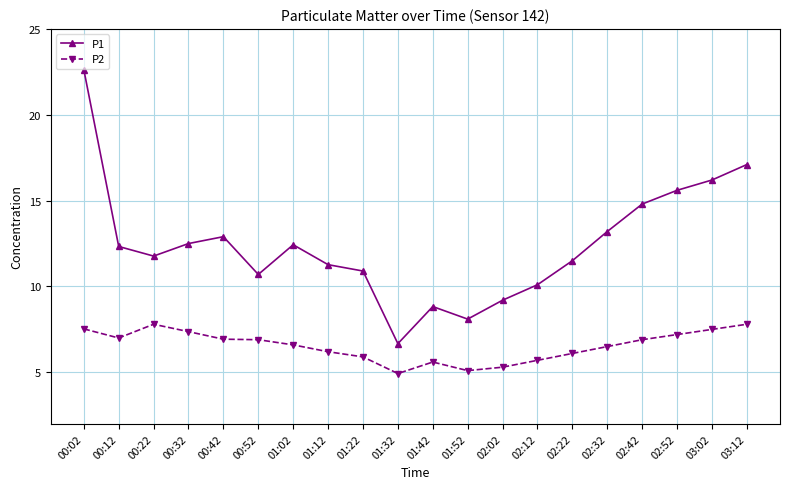

What is the greatest value displayed?

22.6